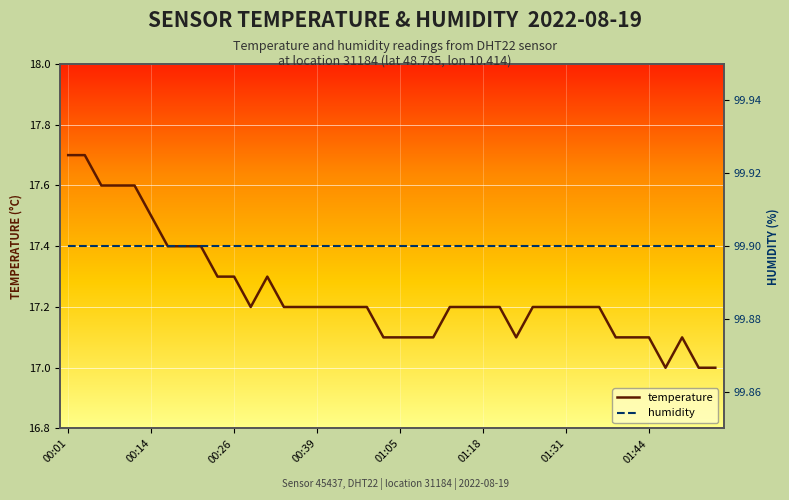

Reading left to right, extract all data points from this chart.

temperature: 17.7	17.7	17.6	17.6	17.6	17.5	17.4	17.4	17.4	17.3	17.3	17.2	17.3	17.2	17.2	17.2	17.2	17.2	17.2	17.1	17.1	17.1	17.1	17.2	17.2	17.2	17.2	17.1	17.2	17.2	17.2	17.2	17.2	17.1	17.1	17.1	17.0	17.1	17.0	17.0
humidity: 99.9	99.9	99.9	99.9	99.9	99.9	99.9	99.9	99.9	99.9	99.9	99.9	99.9	99.9	99.9	99.9	99.9	99.9	99.9	99.9	99.9	99.9	99.9	99.9	99.9	99.9	99.9	99.9	99.9	99.9	99.9	99.9	99.9	99.9	99.9	99.9	99.9	99.9	99.9	99.9